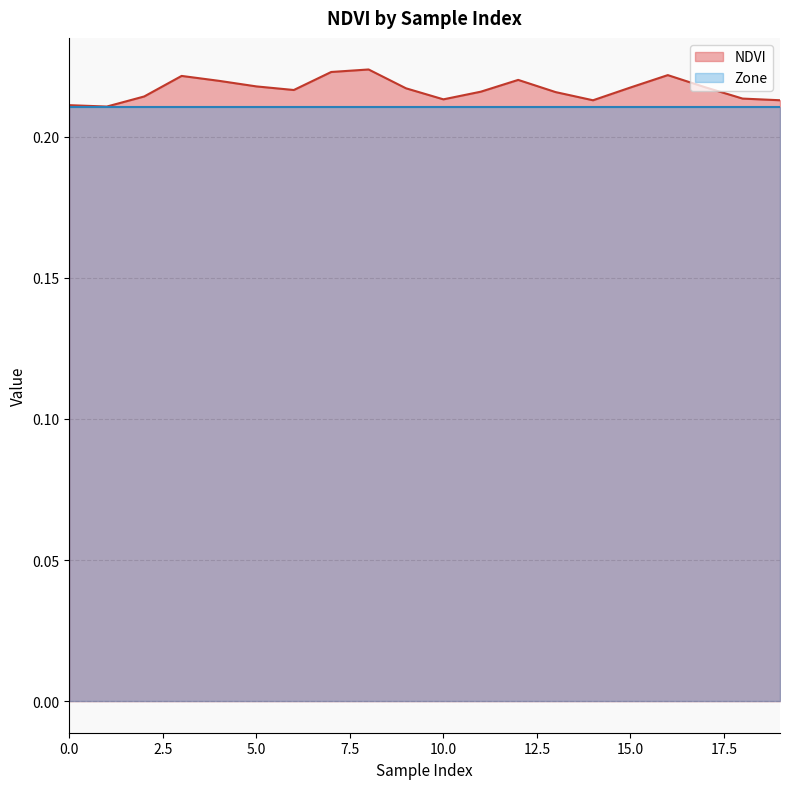

Is it true that the value at 13 is 0.2?

True